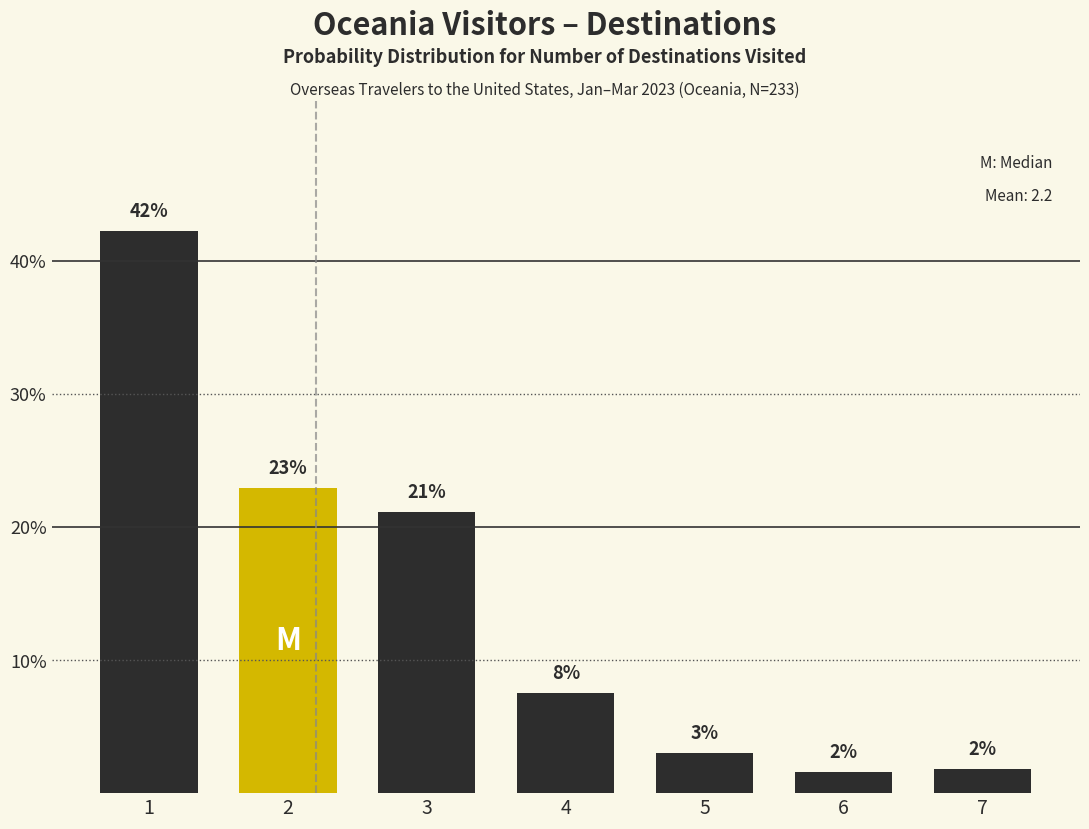

Are the bars horizontal?

No